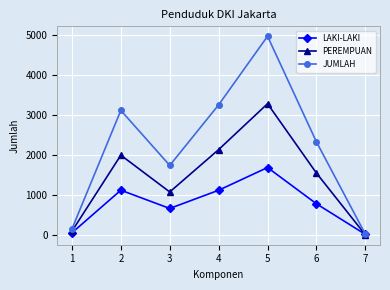

The value of LAKI-LAKI at 3 is 665. True or false?

True